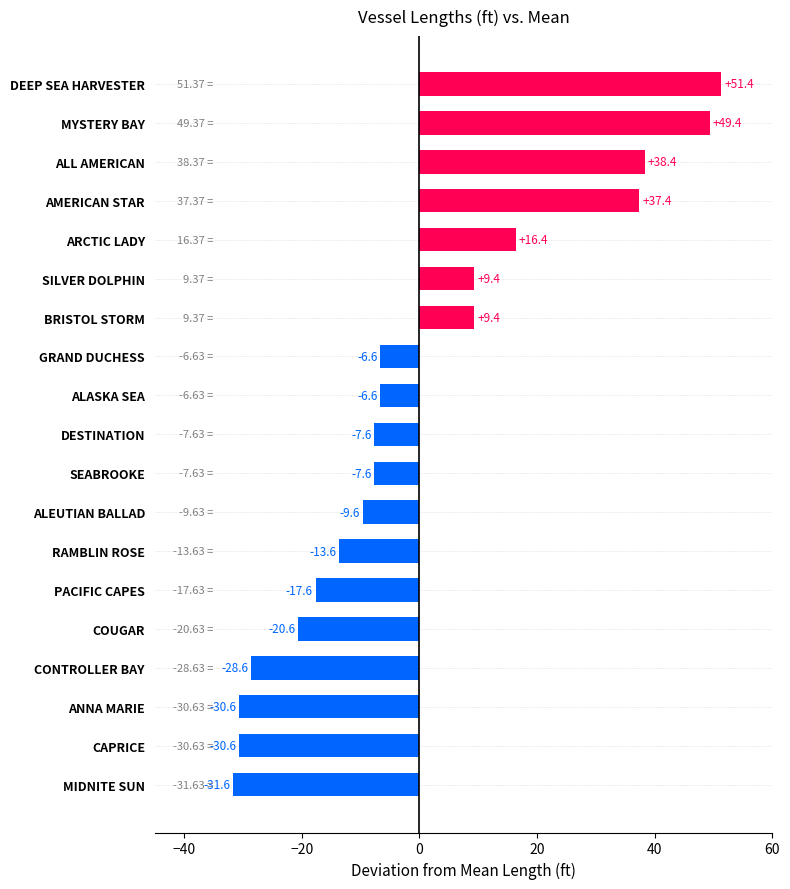

What is the change in value from MYSTERY BAY to DEEP SEA HARVESTER?

+2.0